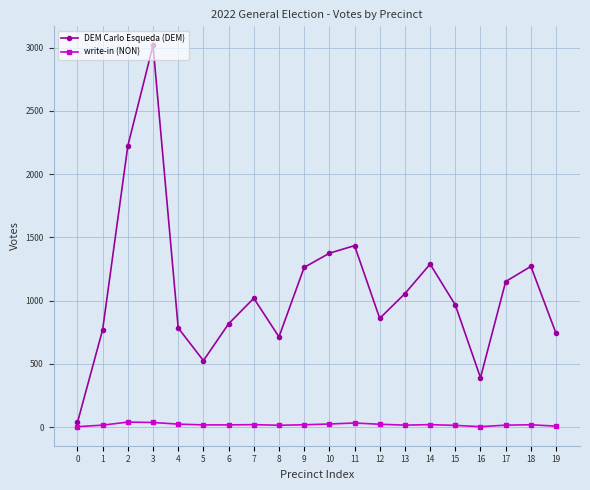

What is the greatest value displayed?

3017